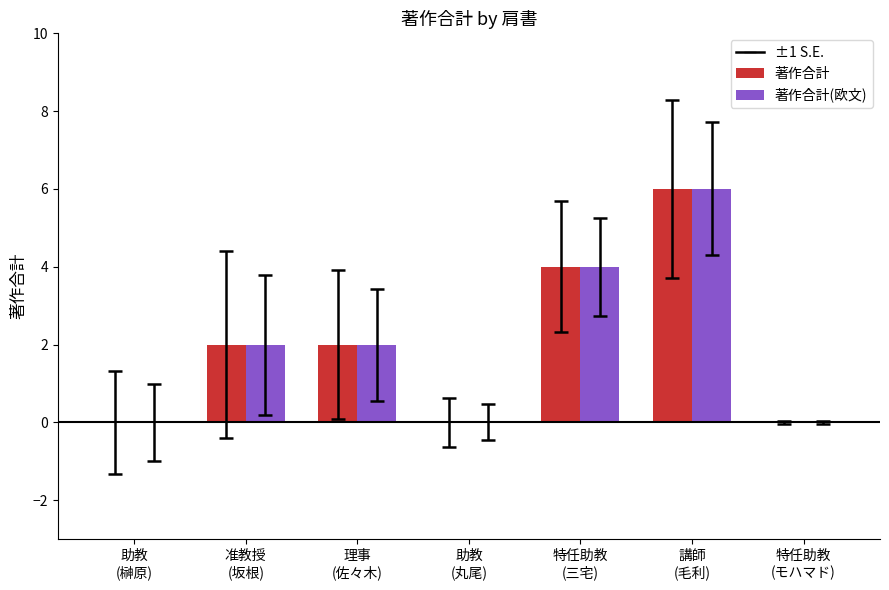

At which category is the sum across all series the highest?

講師
(毛利)